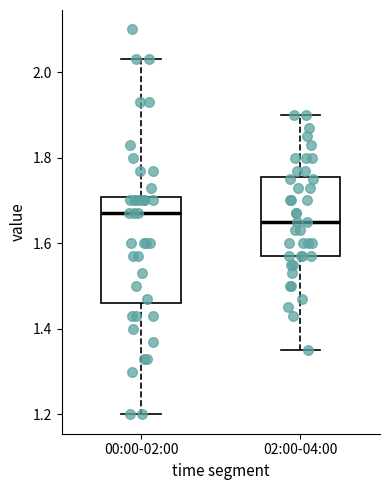

Reading left to right, transcribe this box plot: for each box, give where its median line is, the range the box spans, and where its two whiskers end, as read against the y-axis. The values are not printed on the chart, so give them approximately, as read against the axis.

00:00-02:00: median 1.68, box 1.46 to 1.70, whiskers 1.20 to 2.04
02:00-04:00: median 1.66, box 1.58 to 1.76, whiskers 1.36 to 1.90